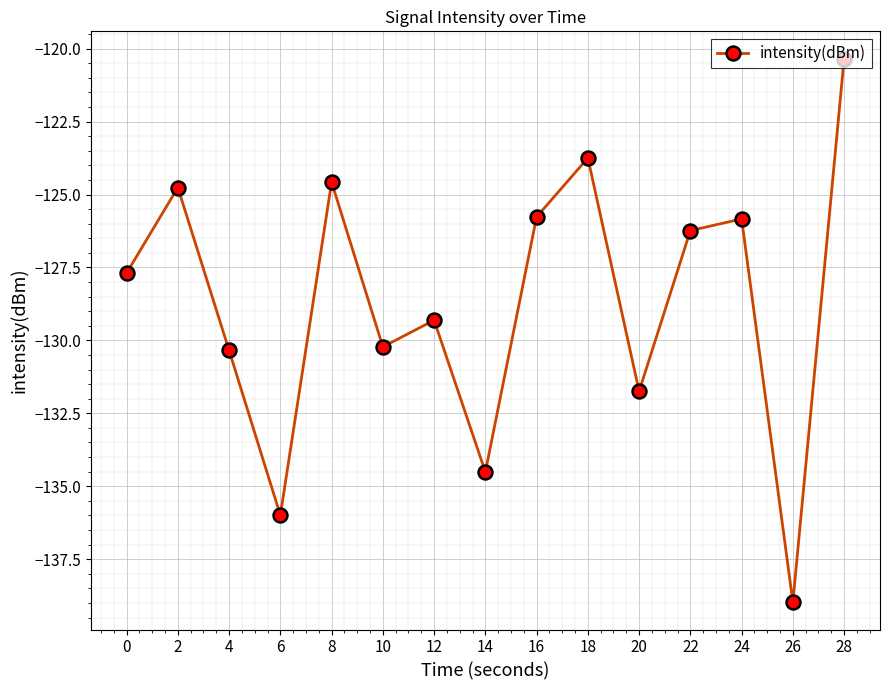

The chart shows a value of -49.2 at 28. True or false?

False